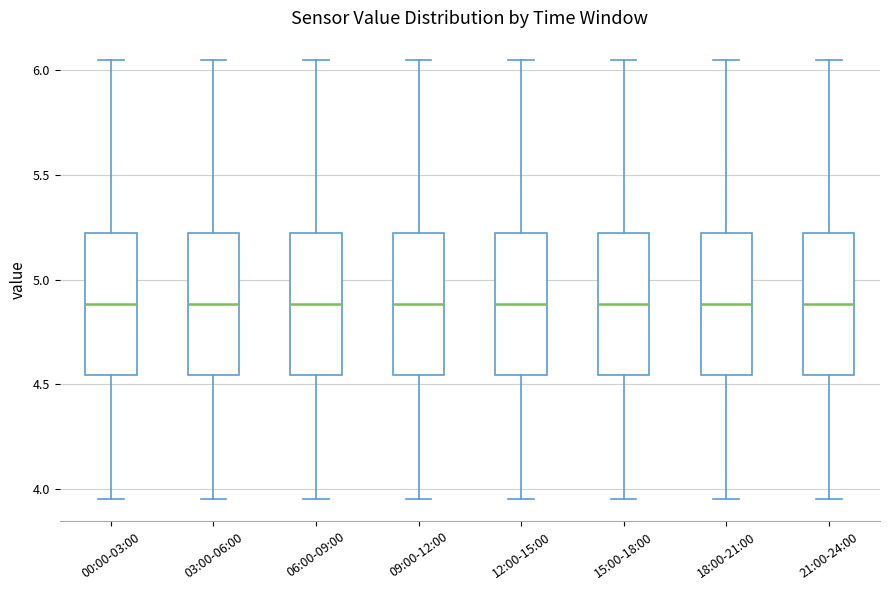

Reading left to right, read every box against the y-axis: the position of its median line, the range the box covers, and the ends of its whiskers. The values are not printed on the chart, so give them approximately, as read against the axis.

00:00-03:00: median 4.90, box 4.55 to 5.20, whiskers 3.95 to 6.05
03:00-06:00: median 4.90, box 4.55 to 5.20, whiskers 3.95 to 6.05
06:00-09:00: median 4.90, box 4.55 to 5.20, whiskers 3.95 to 6.05
09:00-12:00: median 4.90, box 4.55 to 5.20, whiskers 3.95 to 6.05
12:00-15:00: median 4.90, box 4.55 to 5.20, whiskers 3.95 to 6.05
15:00-18:00: median 4.90, box 4.55 to 5.20, whiskers 3.95 to 6.05
18:00-21:00: median 4.90, box 4.55 to 5.20, whiskers 3.95 to 6.05
21:00-24:00: median 4.90, box 4.55 to 5.20, whiskers 3.95 to 6.05